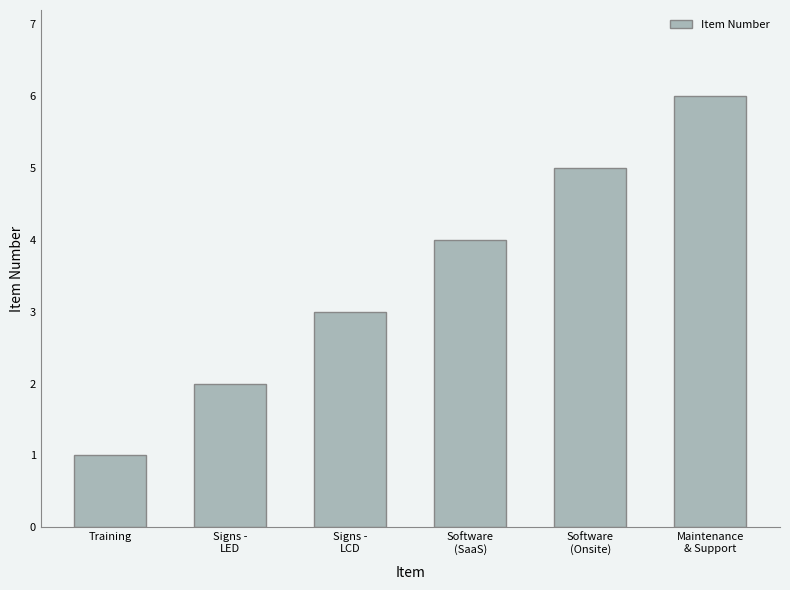

What is the greatest value displayed?

6